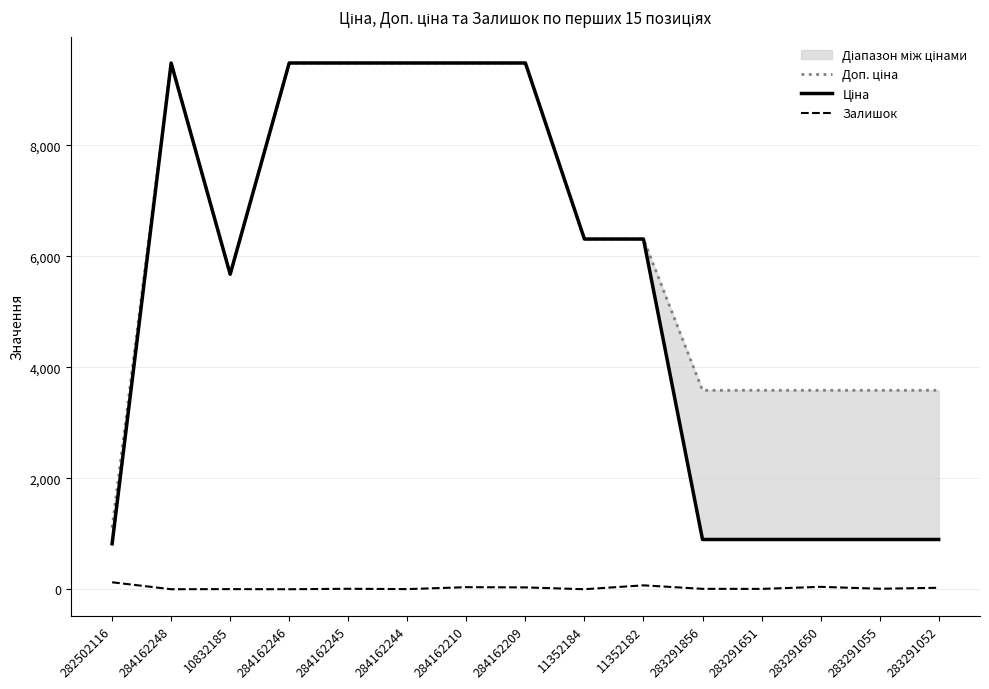

Does the chart have visible grid lines?

Yes